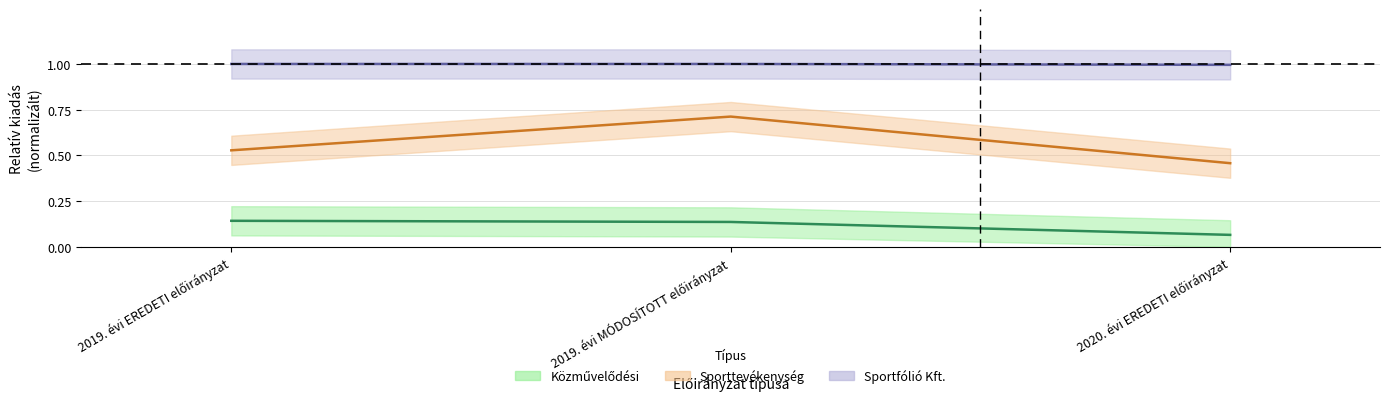

What is the label of the 2nd point from the right?

2019. évi MÓDOSÍTOTT előirányzat